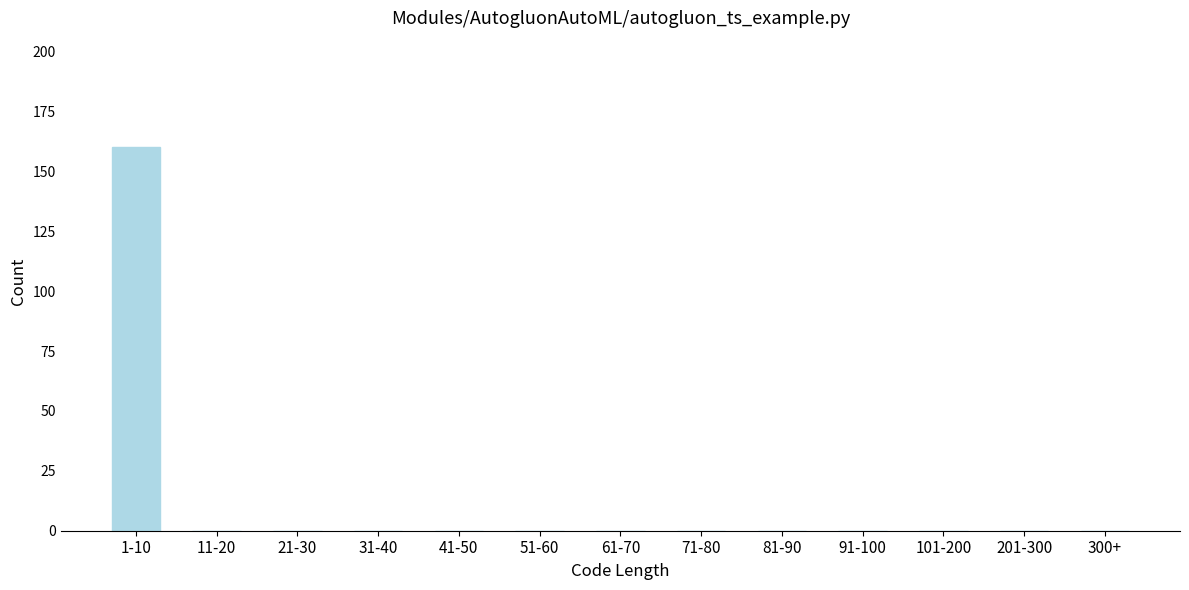

Reading left to right, extract all data points from this chart.

1-10=160	11-20=0	21-30=0	31-40=0	41-50=0	51-60=0	61-70=0	71-80=0	81-90=0	91-100=0	101-200=0	201-300=0	300+=0